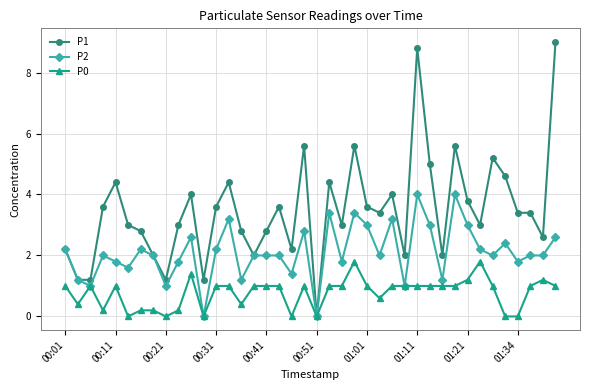

Which series has the largest total across all categories?

P1